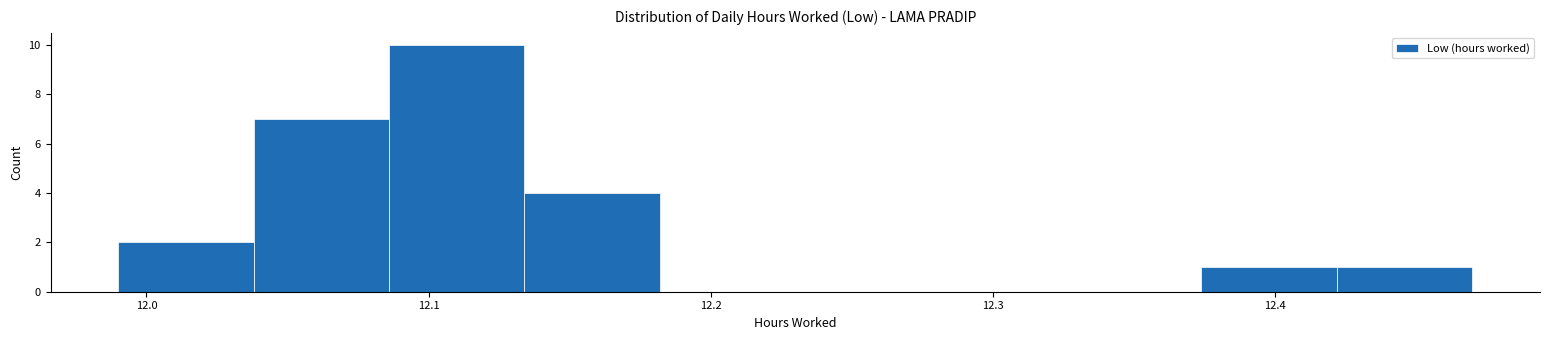

Which range on the x-axis has the tallest bar?

12.086 to 12.134